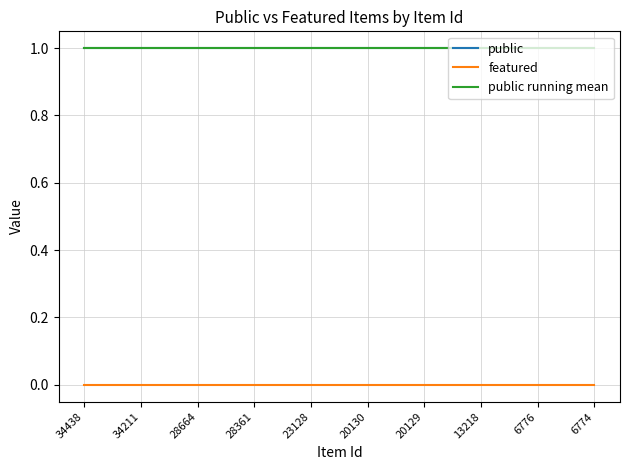

What is the sum of the public values at 28664 and 34211?

2